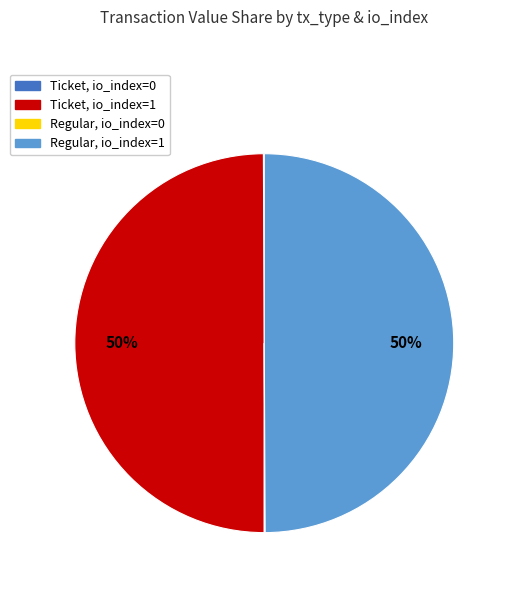

True or false: Ticket, io_index=1 accounts for 43% of the total.

False